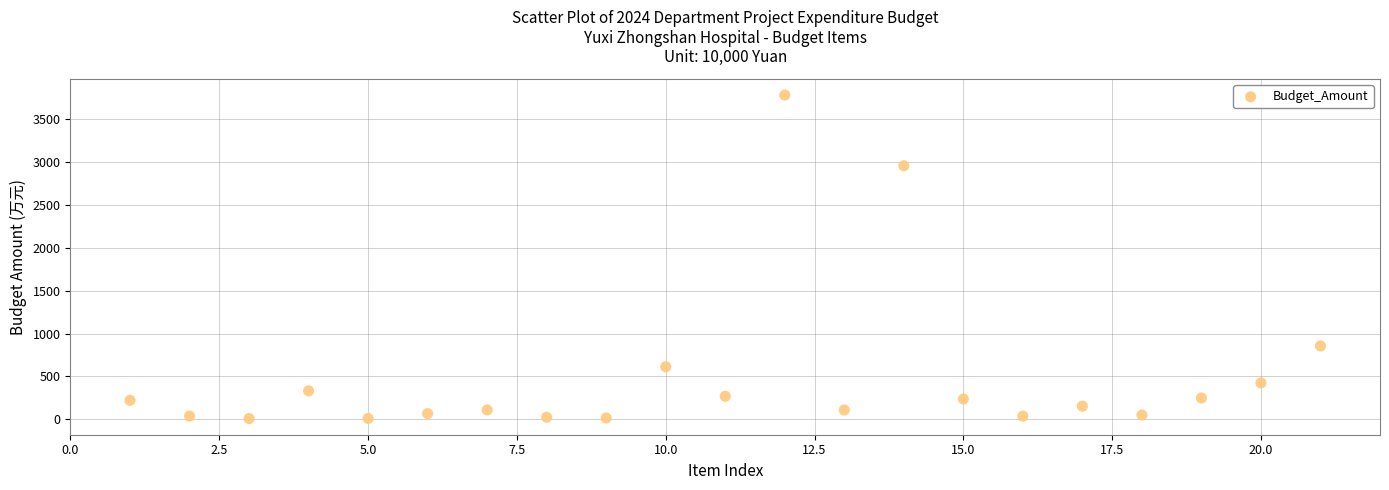

What is the range of Y values (max minus min)?

3772.0